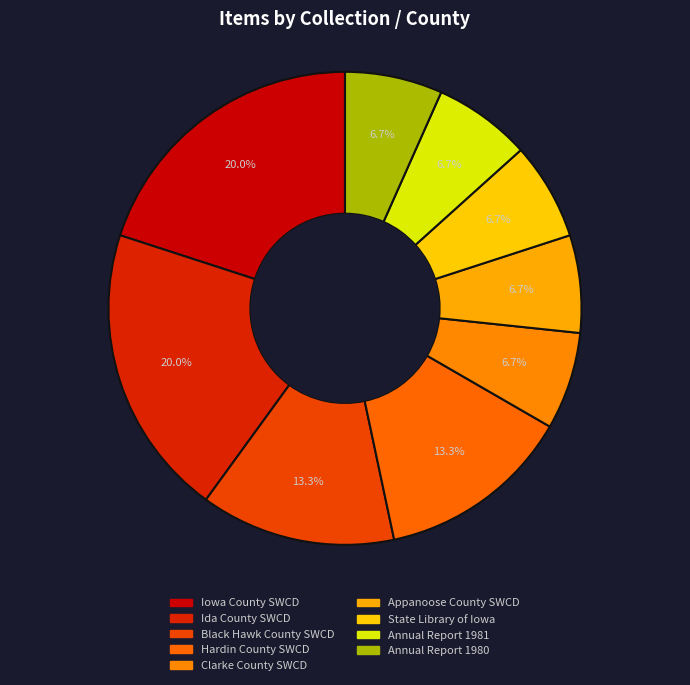

What is the change in value from Black Hawk County SWCD to Annual Report 1981?

-1